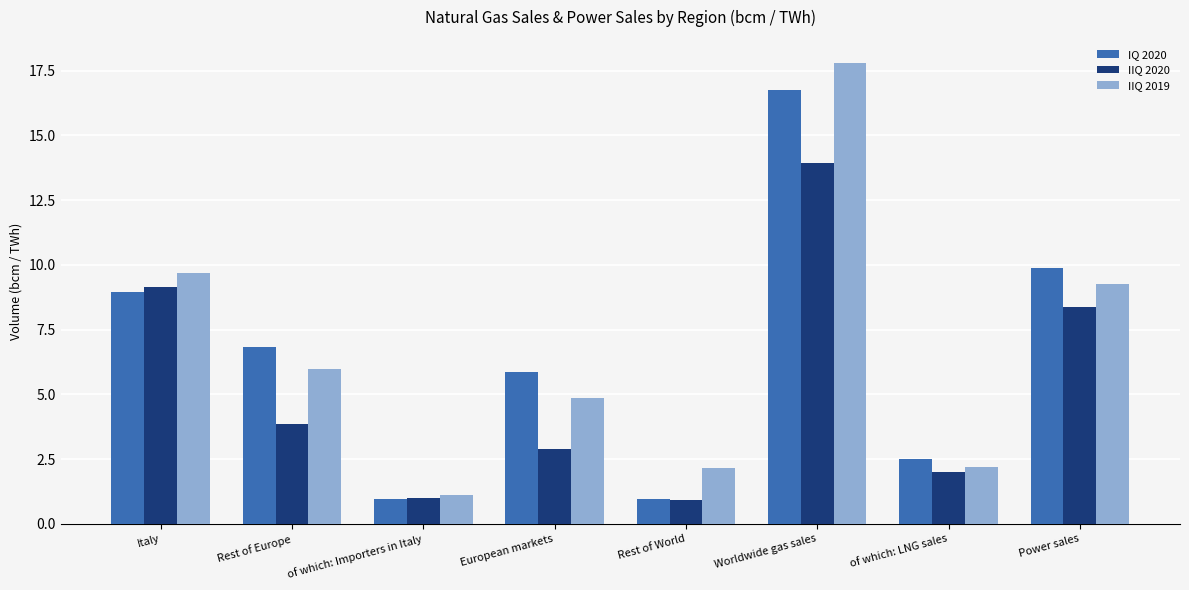

At how many categories does at least one series exceed 10?

1